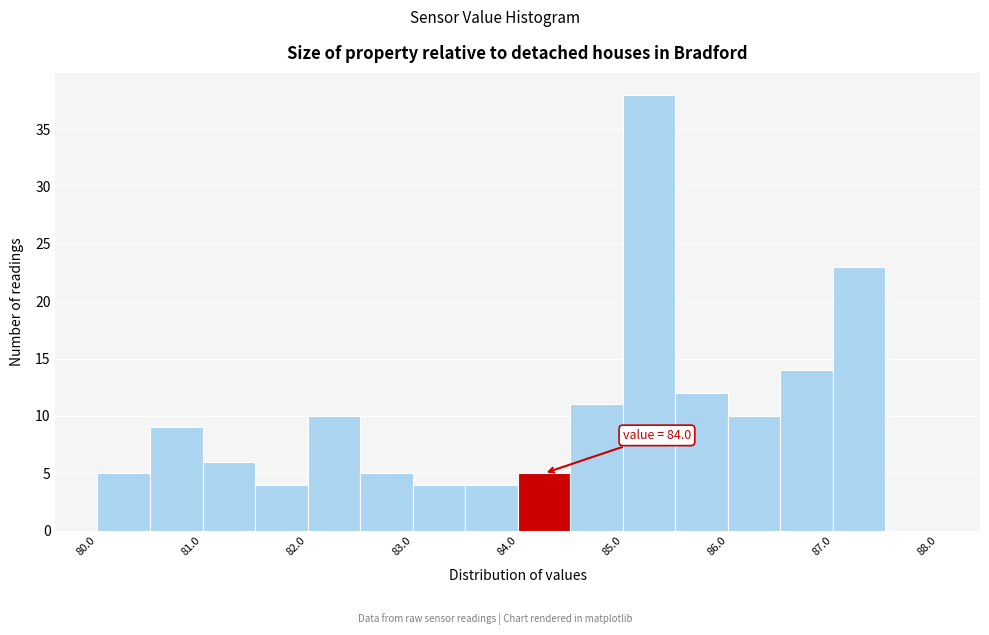

Over which range of the x-axis is the bar tallest?

85.0 to 85.5